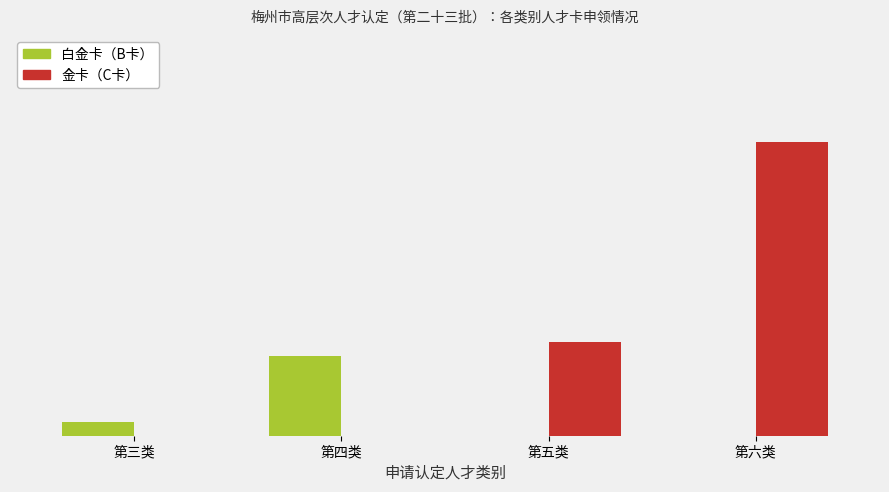

At which category is the sum across all series the highest?

第六类